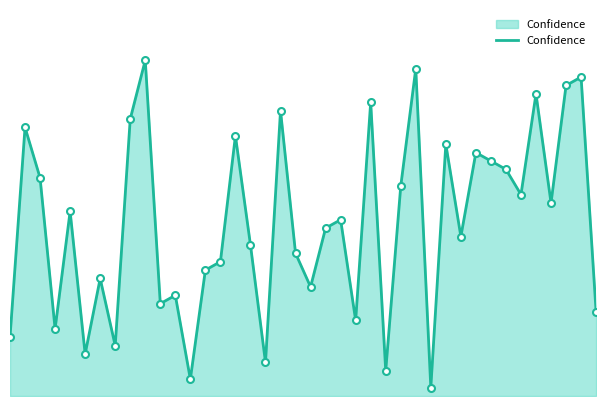

How many lines are shown in the chart?

1